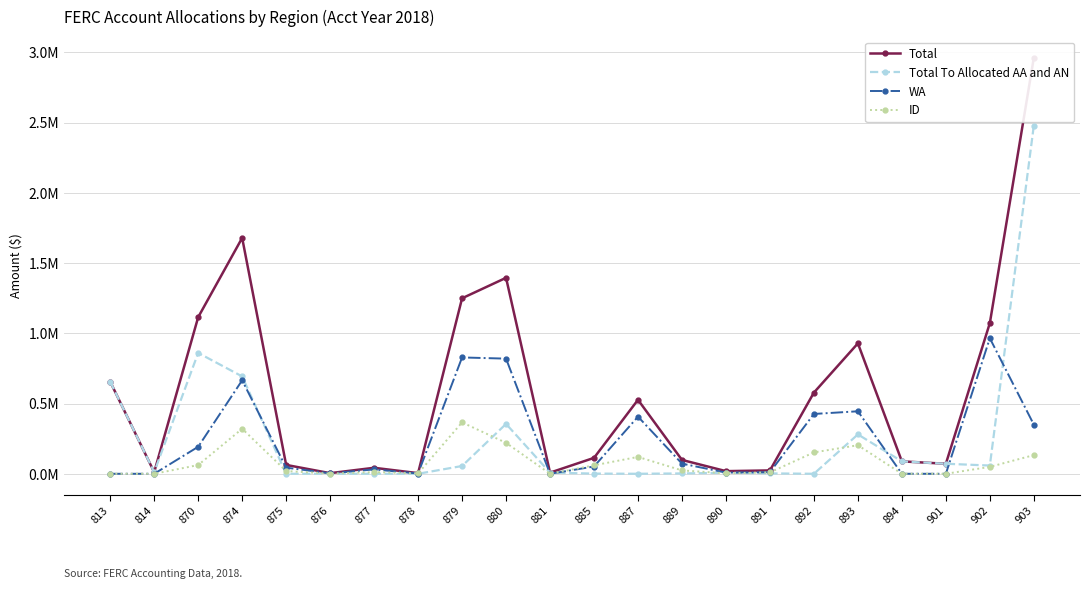

What is the value of the ID point at the 18th from the left?

0.2